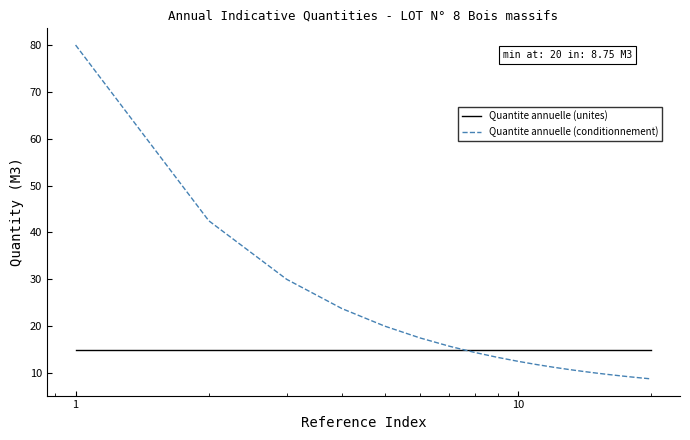

Count the number of categories in the chart.

20